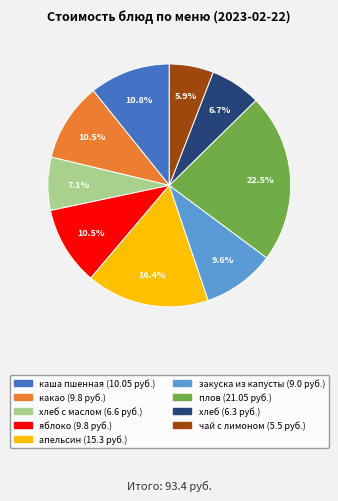

Count the number of slices in the pie.

9